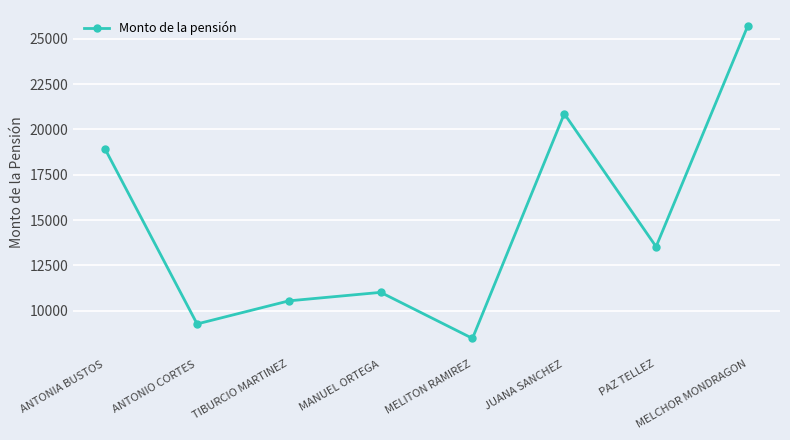

What is the value of the 7th point from the left?

13537.1